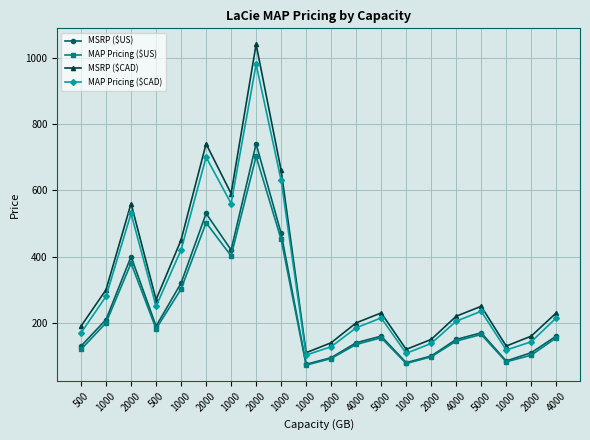

Rank the series by their maximum value, from lowest to highest.

MAP Pricing ($US), MSRP ($US), MAP Pricing ($CAD), MSRP ($CAD)